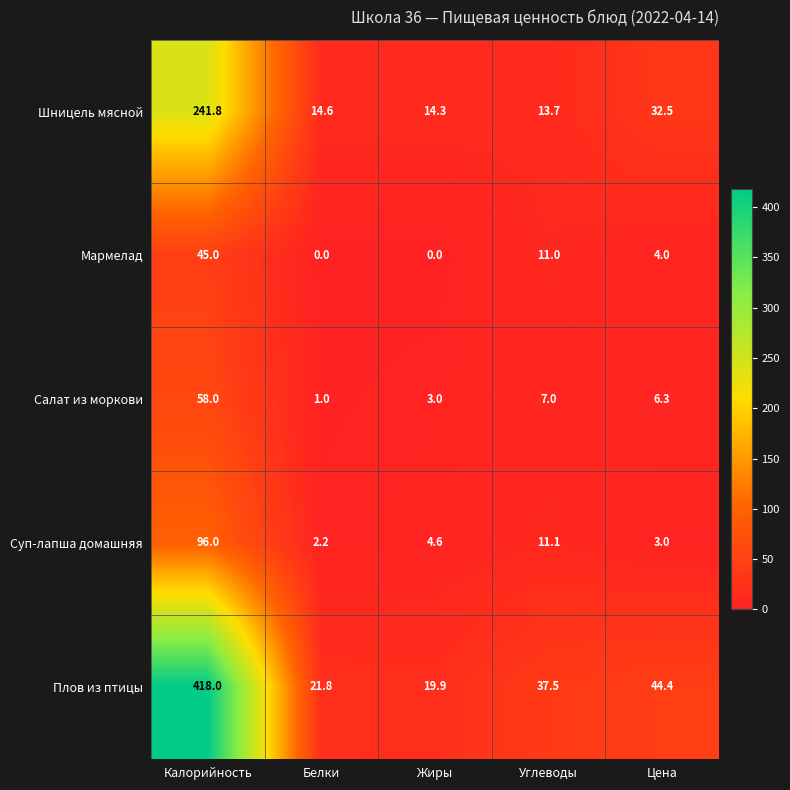

Reading left to right, extract all data points from this chart.

Шницель мясной: Калорийность=241.8	Белки=14.6	Жиры=14.3	Углеводы=13.7	Цена=32.5
Мармелад: Калорийность=45.0	Белки=0.0	Жиры=0.0	Углеводы=11.0	Цена=4.0
Салат из моркови: Калорийность=58.0	Белки=1.0	Жиры=3.0	Углеводы=7.0	Цена=6.3
Суп-лапша домашняя: Калорийность=96.0	Белки=2.2	Жиры=4.6	Углеводы=11.1	Цена=3.0
Плов из птицы: Калорийность=418.0	Белки=21.8	Жиры=19.9	Углеводы=37.5	Цена=44.4